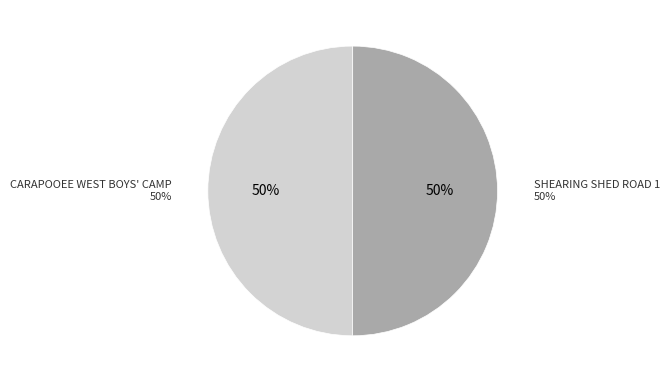

Is it true that SHEARING SHED ROAD 1 is 50% of the pie?

True